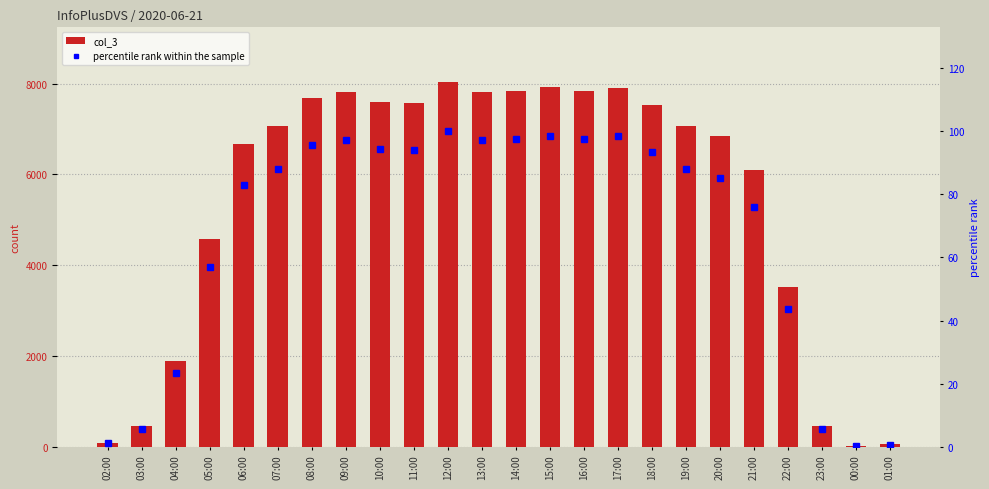

What position from the left is 05:00?

4